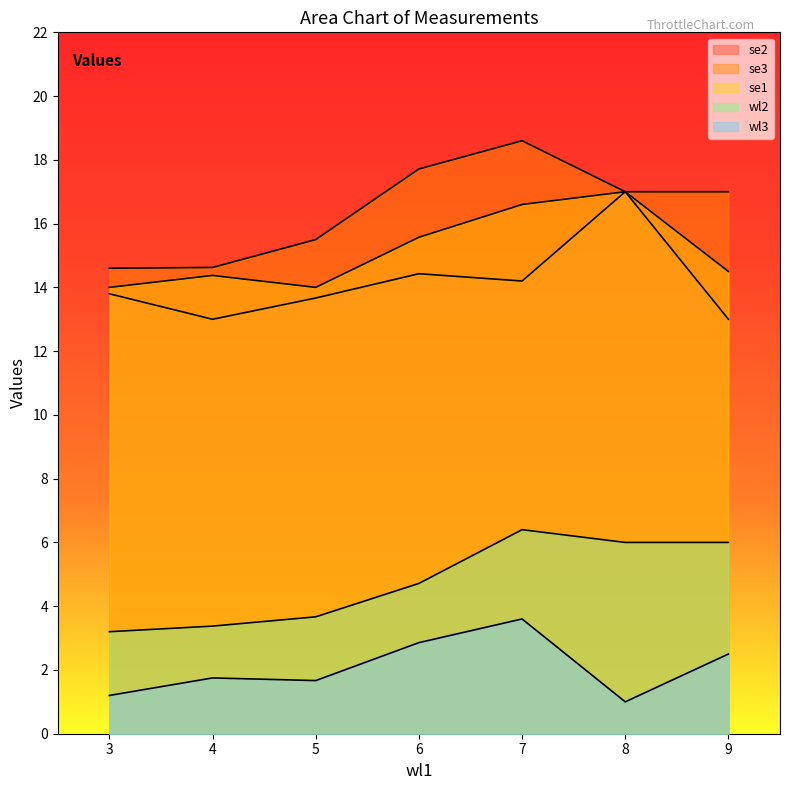

True or false: se3 and wl2 cross at least once.

False